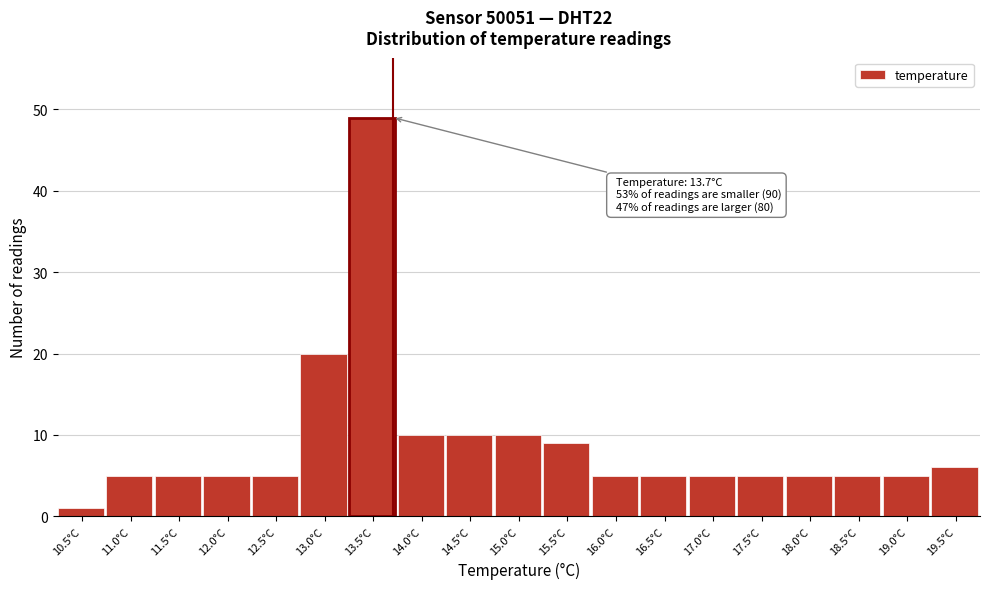

Reading left to right, extract all data points from this chart.

10.5°C=1	11.0°C=5	11.5°C=5	12.0°C=5	12.5°C=5	13.0°C=20	13.5°C=49	14.0°C=10	14.5°C=10	15.0°C=10	15.5°C=9	16.0°C=5	16.5°C=5	17.0°C=5	17.5°C=5	18.0°C=5	18.5°C=5	19.0°C=5	19.5°C=6